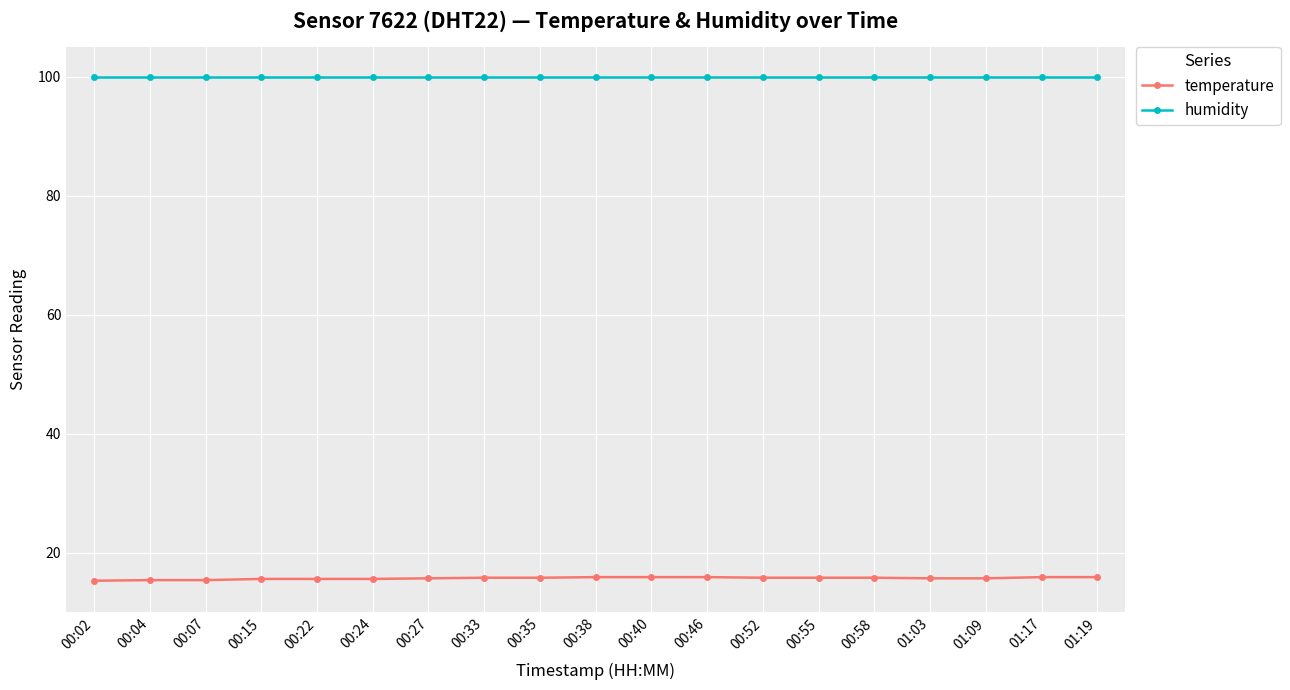

What is the maximum value for humidity?

99.9